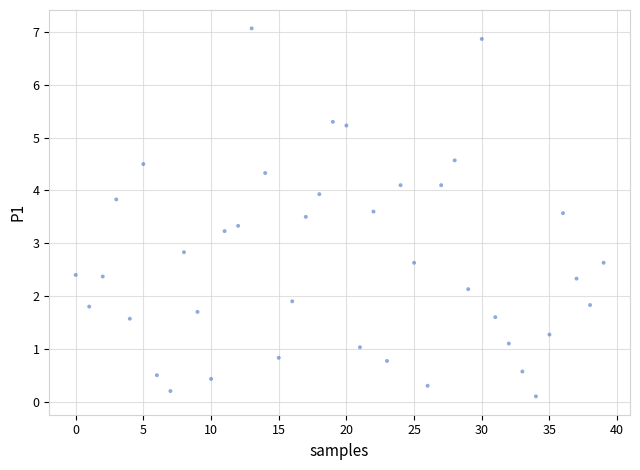

What is the range of Y values (max minus min)?

7.0